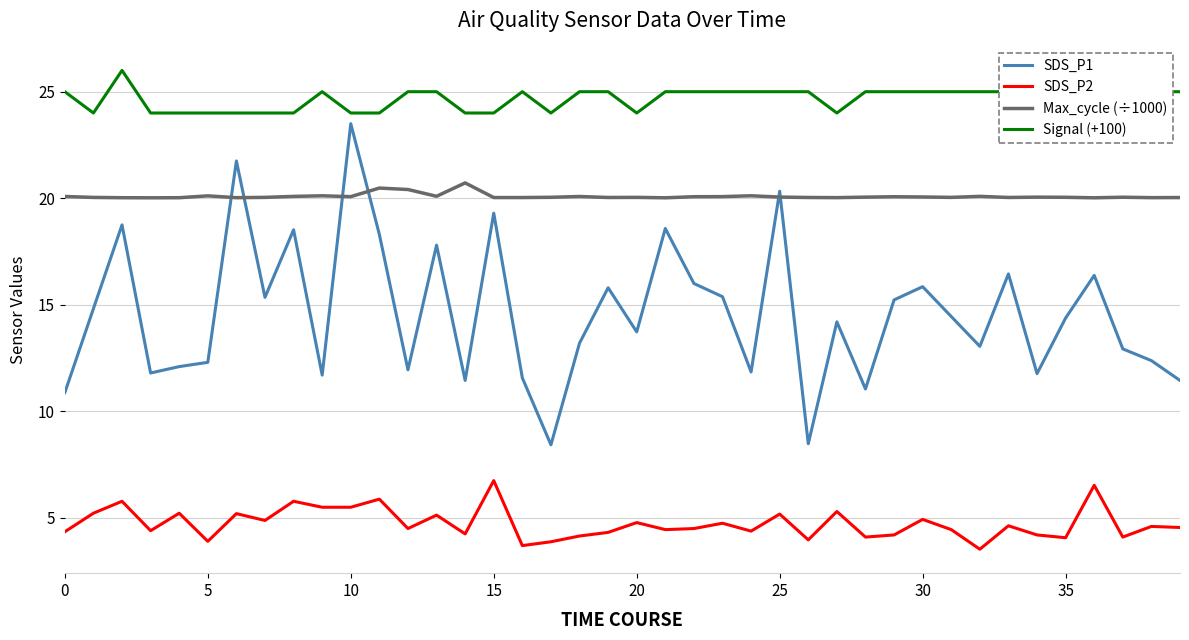

Count the number of data series in this chart.

4